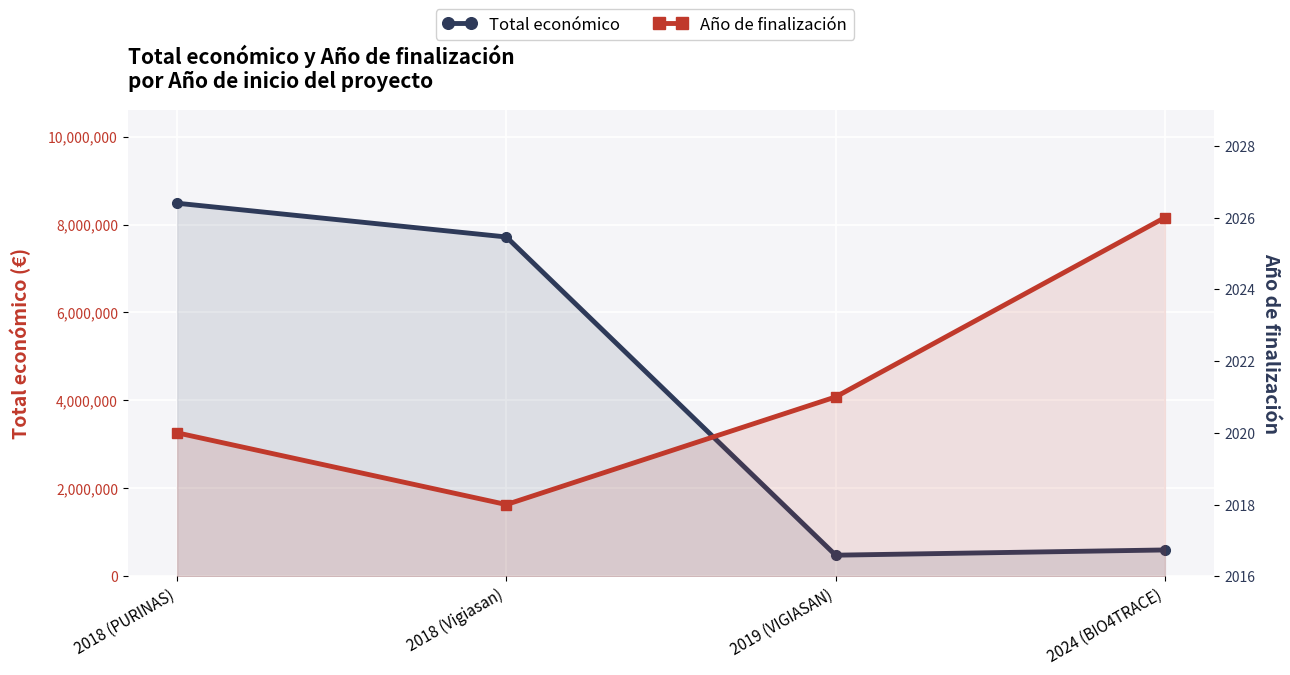

Where is Año de finalización nearest to the value 2022?

2019 (VIGIASAN)